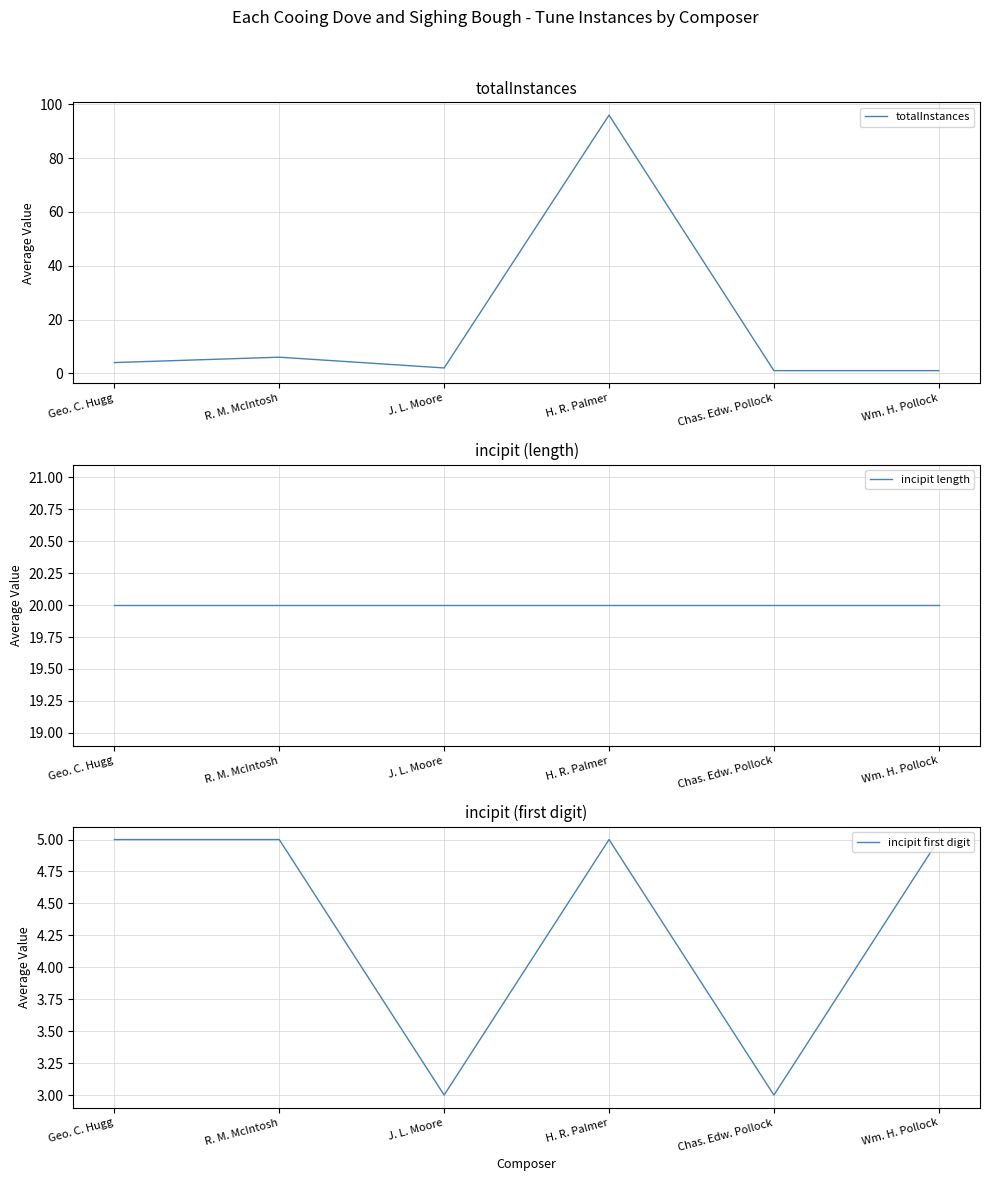

Which series ends up on top after the final intersection of incipit first digit and totalInstances?

incipit first digit